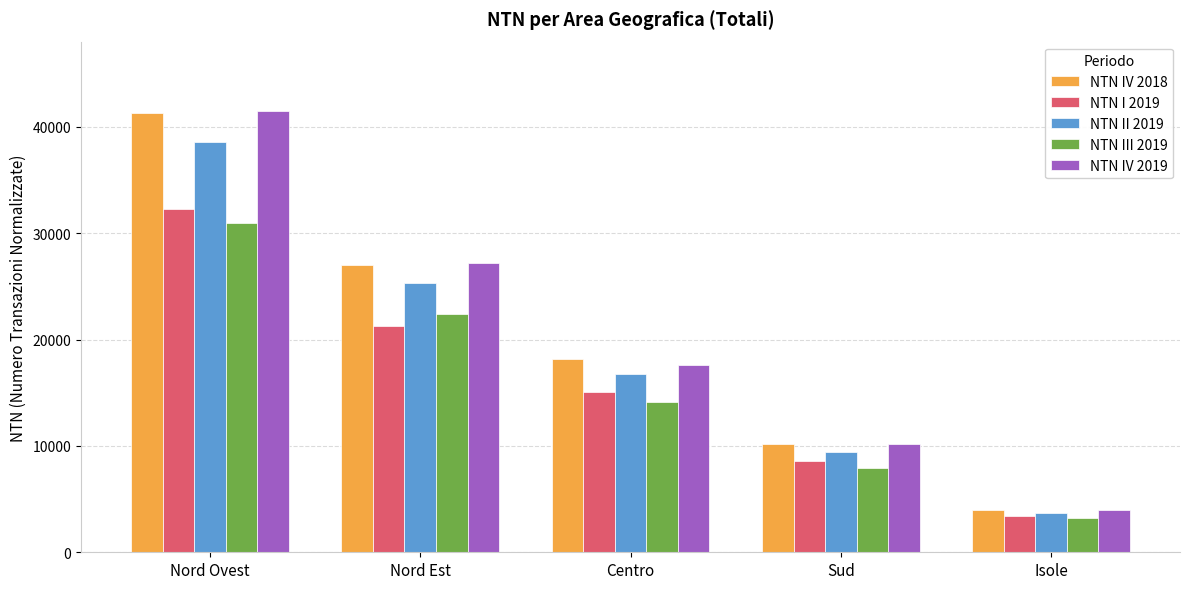

Which category has the highest value across all series?

Nord Ovest